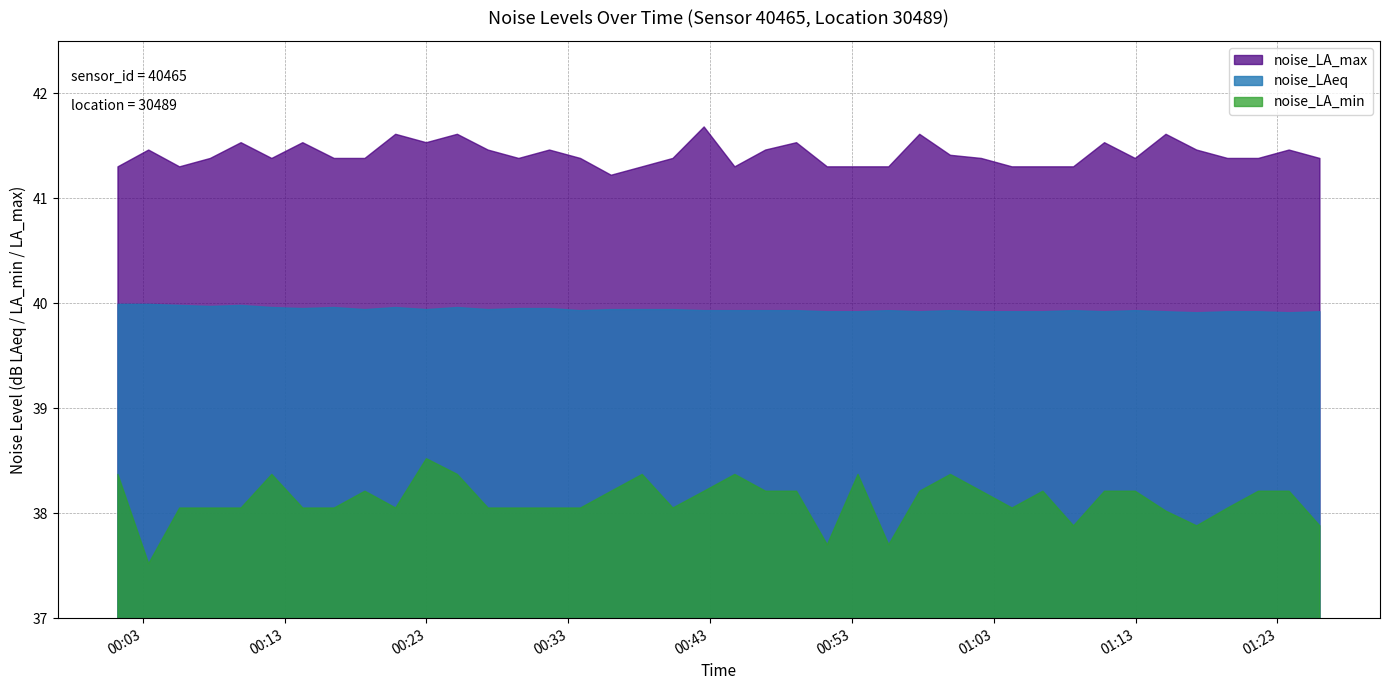

What is the average value of the noise_LA_min series?

38.1